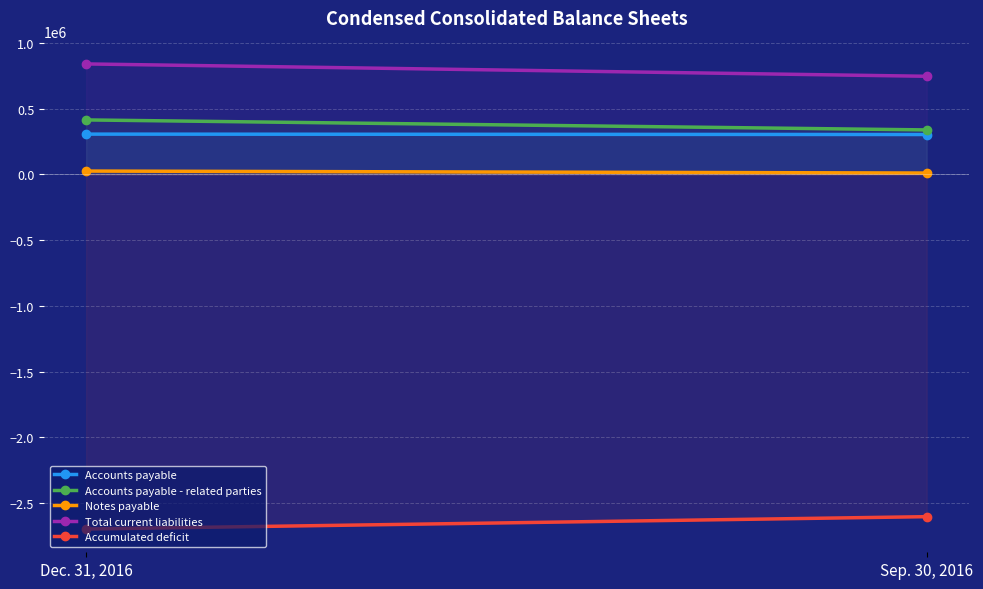

What is the value of the Notes payable point at the 1st from the left?

25000